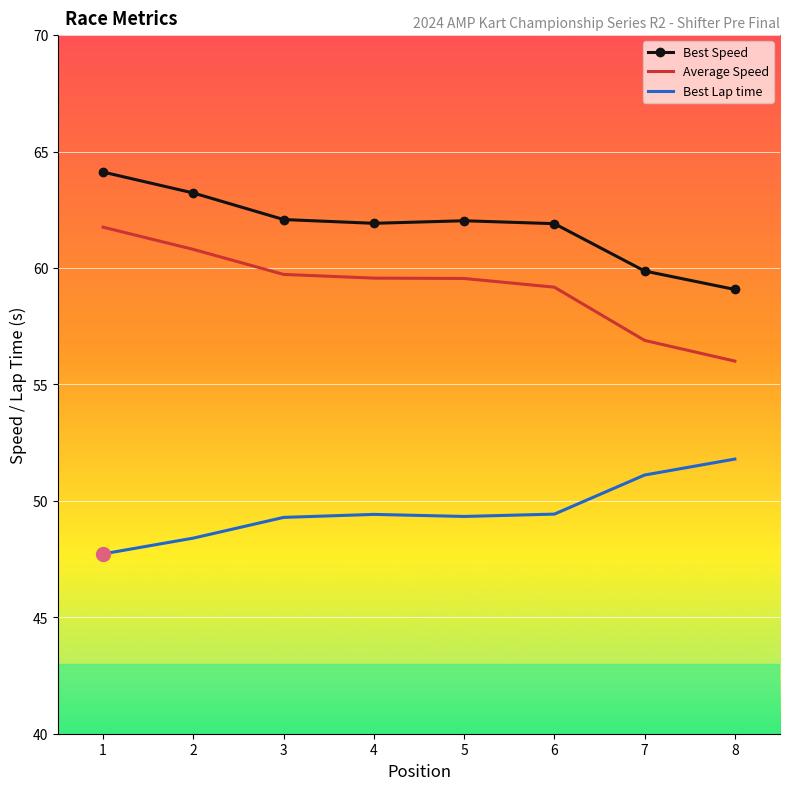

True or false: Average Speed has a value of 88.8 at 1.

False